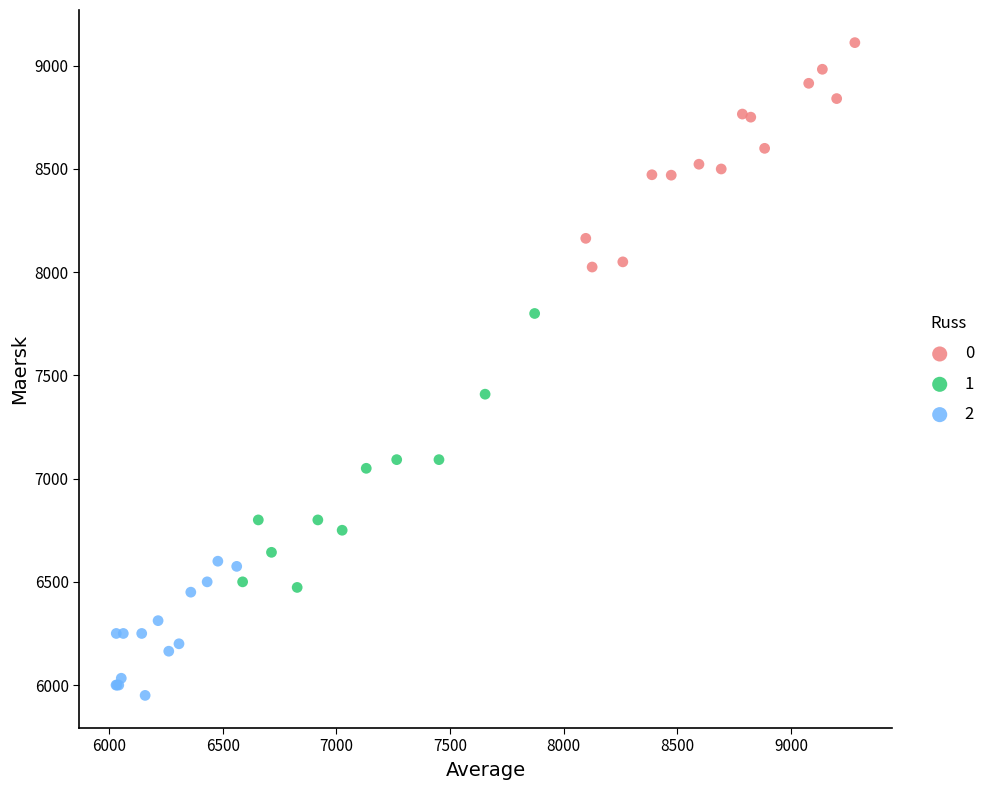

What are all the series names shown in the legend?

0, 1, 2